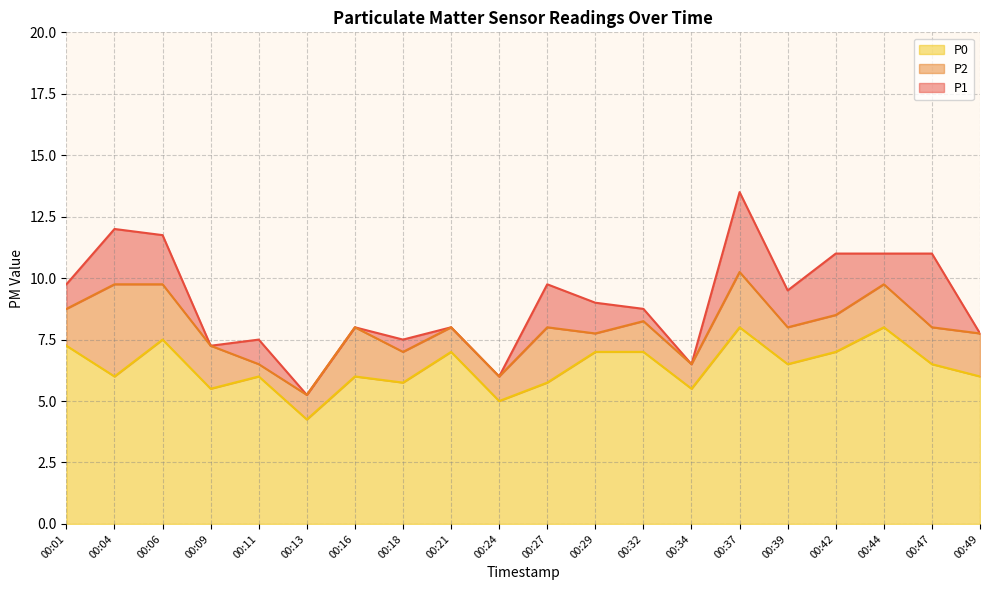

What is the sum of all P2 values?

159.0